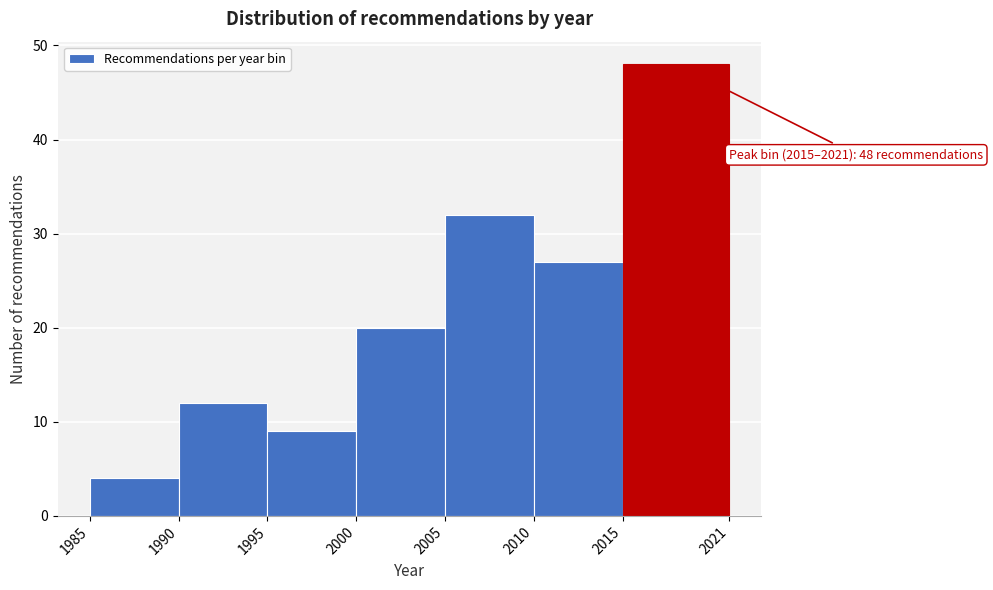

Over which range of the x-axis is the bar tallest?

2015 to 2021